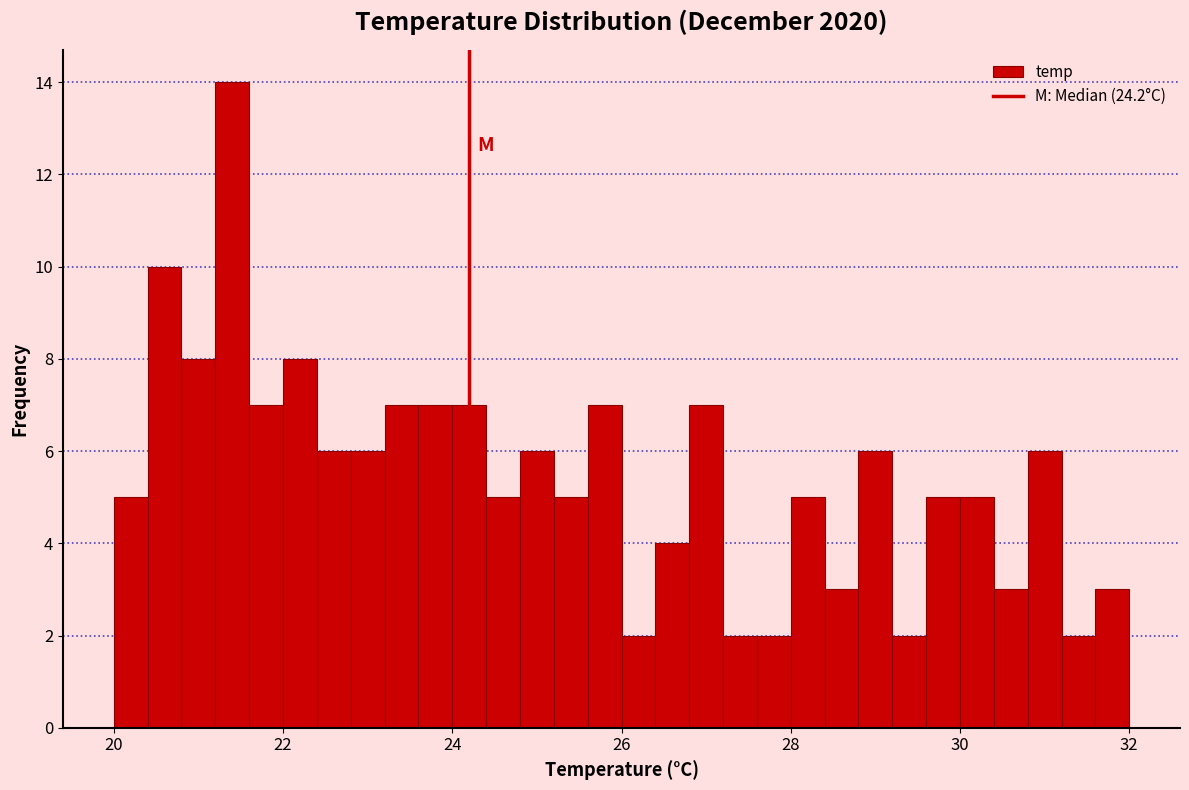

Around what value on the x-axis is the tallest bar? Give the approximate position of its centre, as read against the axis.

21.4